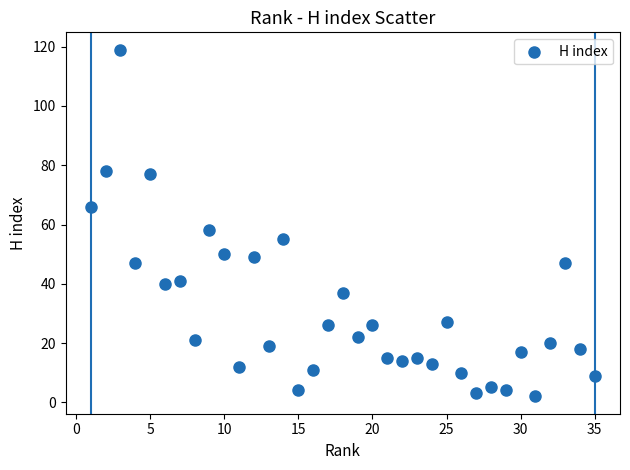

What is the range of Y values (max minus min)?

117